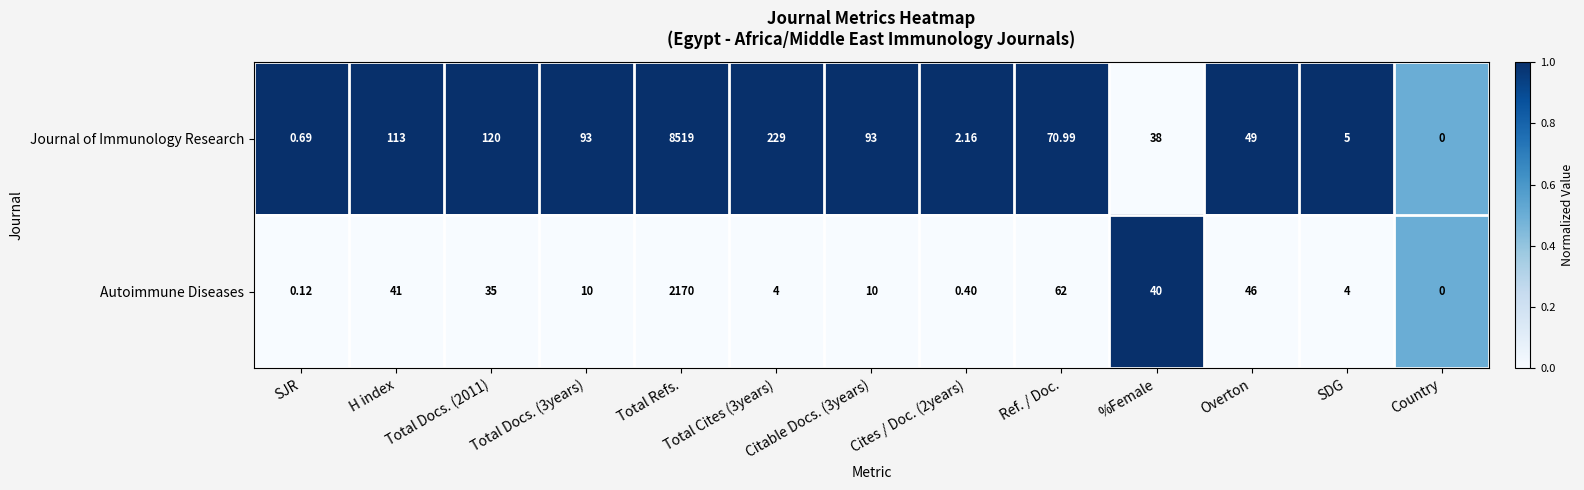

Where does the Journal of Immunology Research series first go above 70?

H index